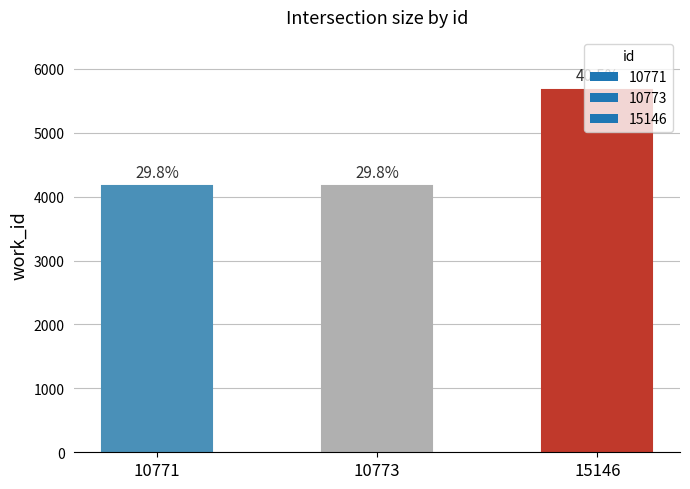

At which label is the value closest to 4923?

10771